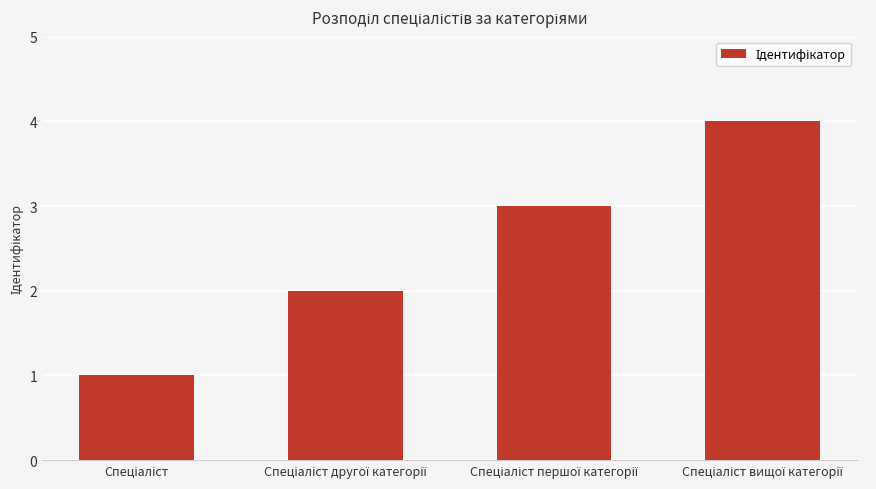

Reading right to left, what are all the values shown in this chart?

4	3	2	1